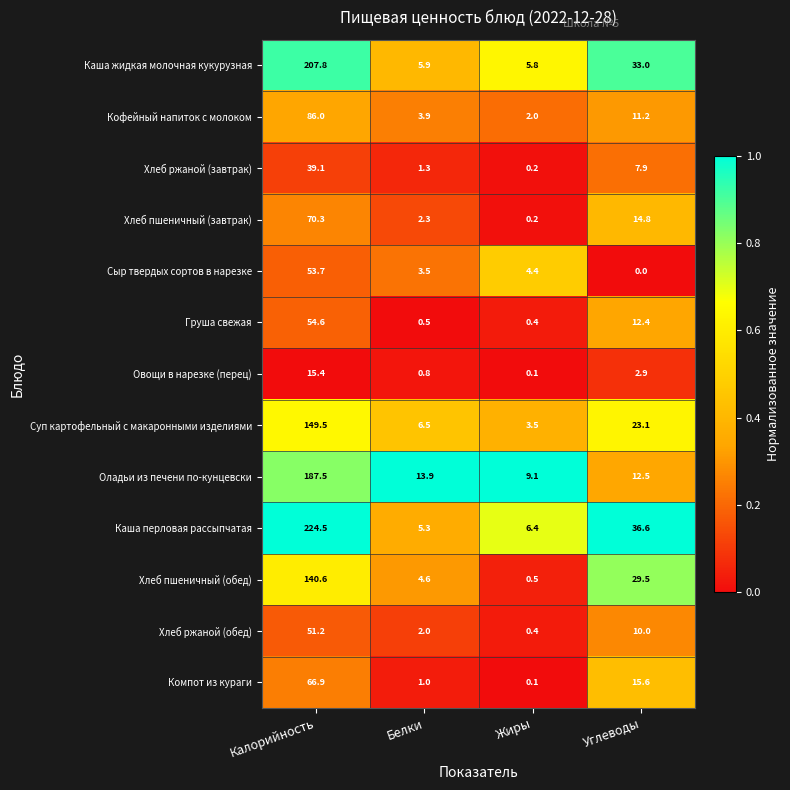

Where does the Хлеб ржаной (обед) series first go above 10?

Калорийность